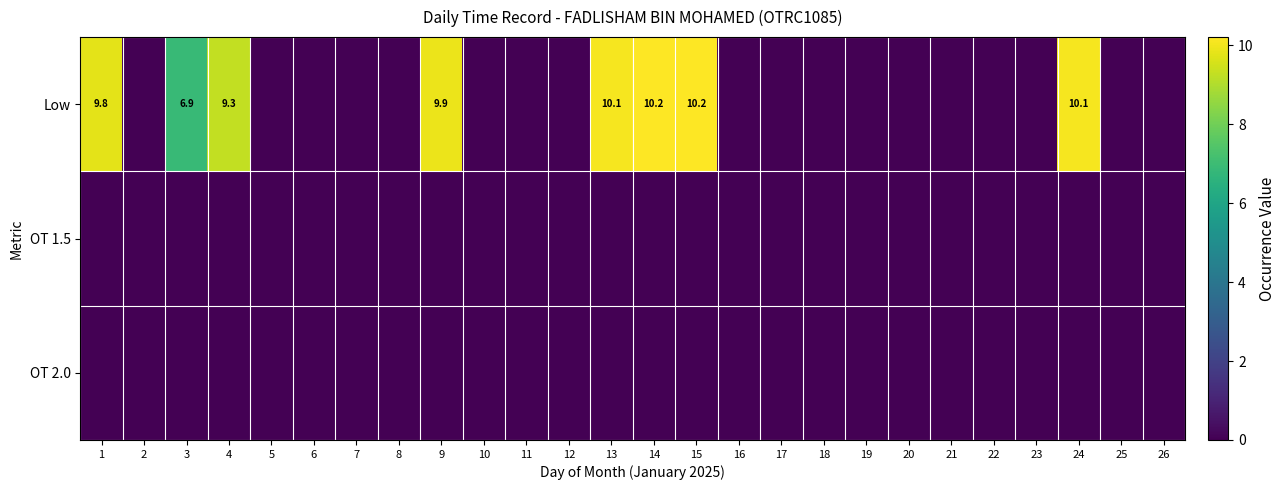

What is the greatest value displayed?

10.2